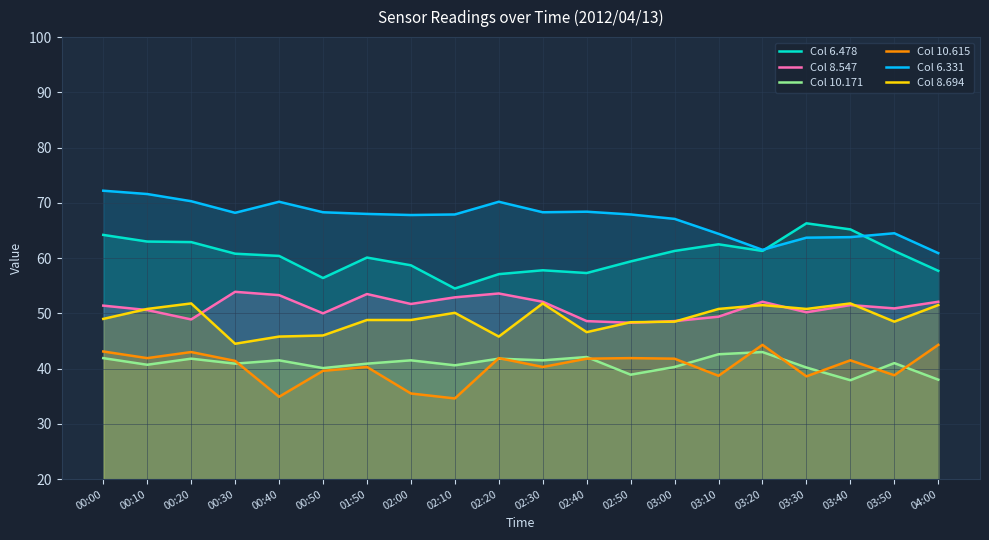

True or false: 6.331 and 6.478 cross at least once.

True